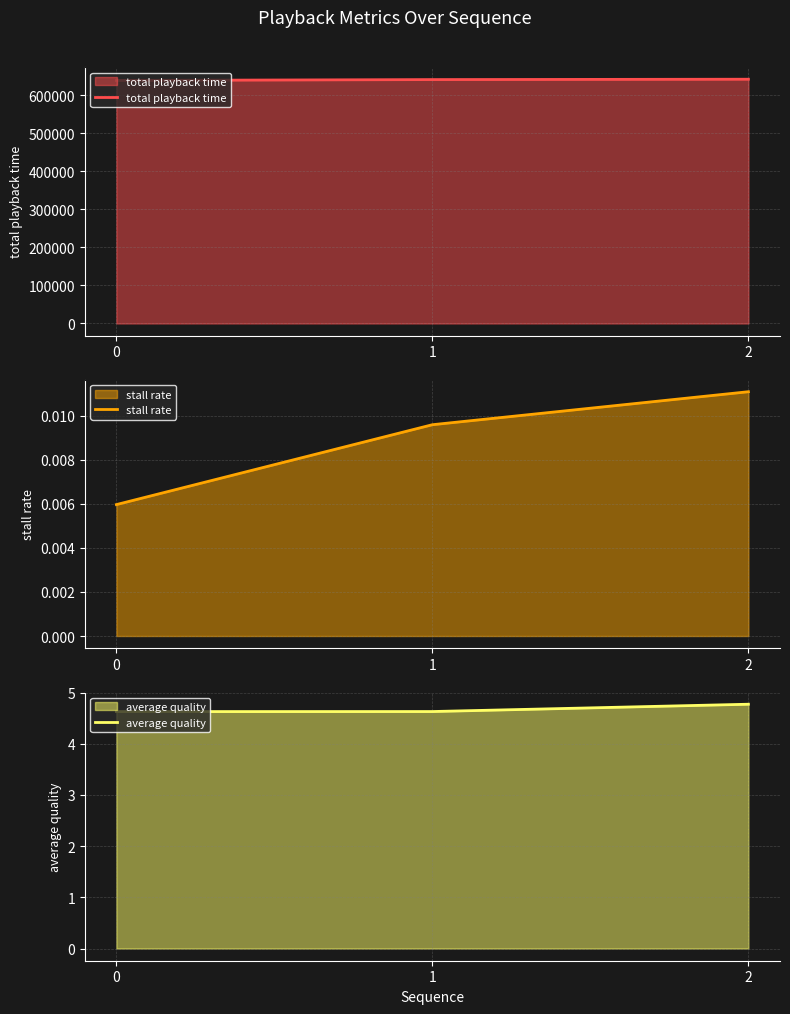

Reading right to left, what are all the values shown in this chart?

total playback time: 641601.0	640651.0	638351.0
stall rate: 0.0	0.0	0.0
average quality: 4.8	4.6	4.6